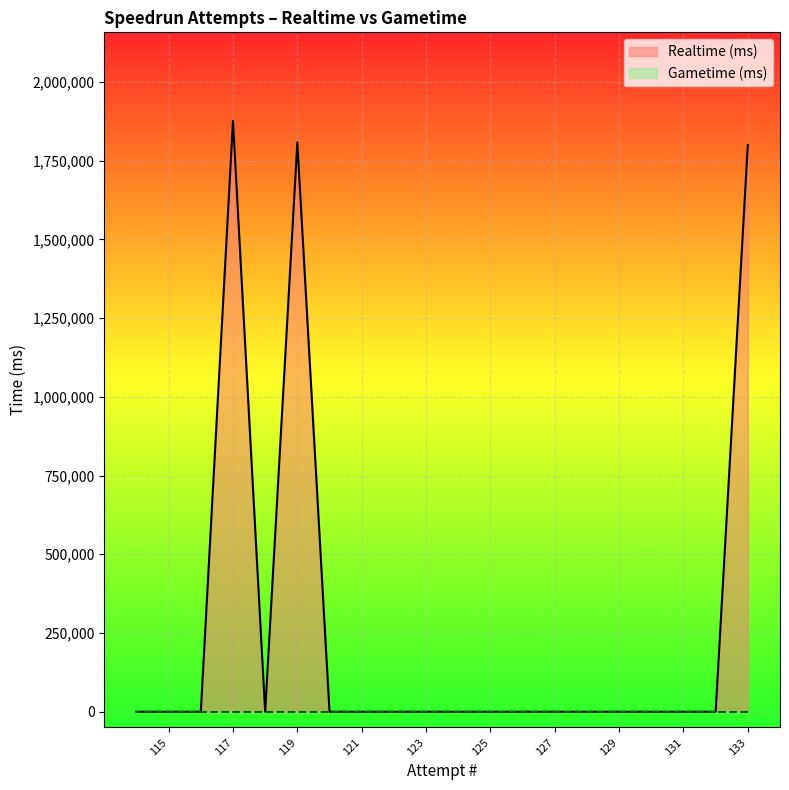

How many positive values are there?

3